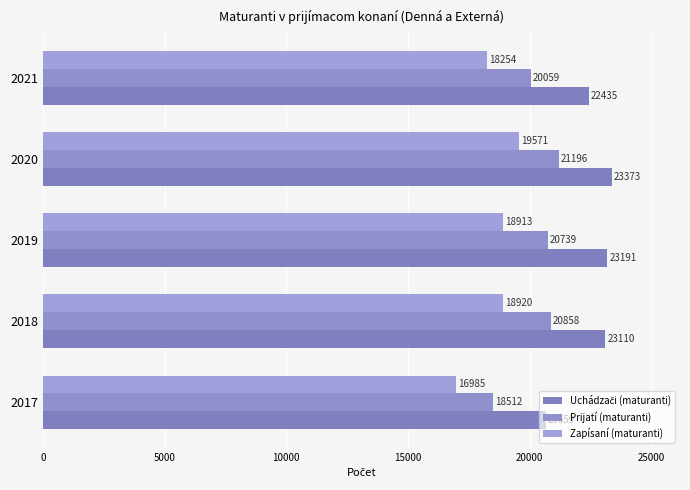

What is the value of the Prijatí (maturanti) bar at the 2nd from the left?

20858